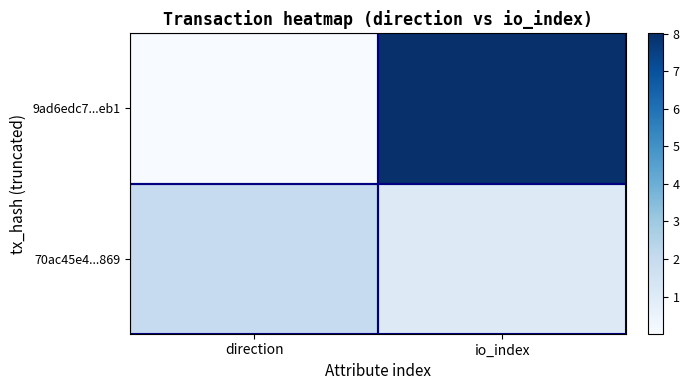

Which series has the largest total across all categories?

9ad6edc7...eb1